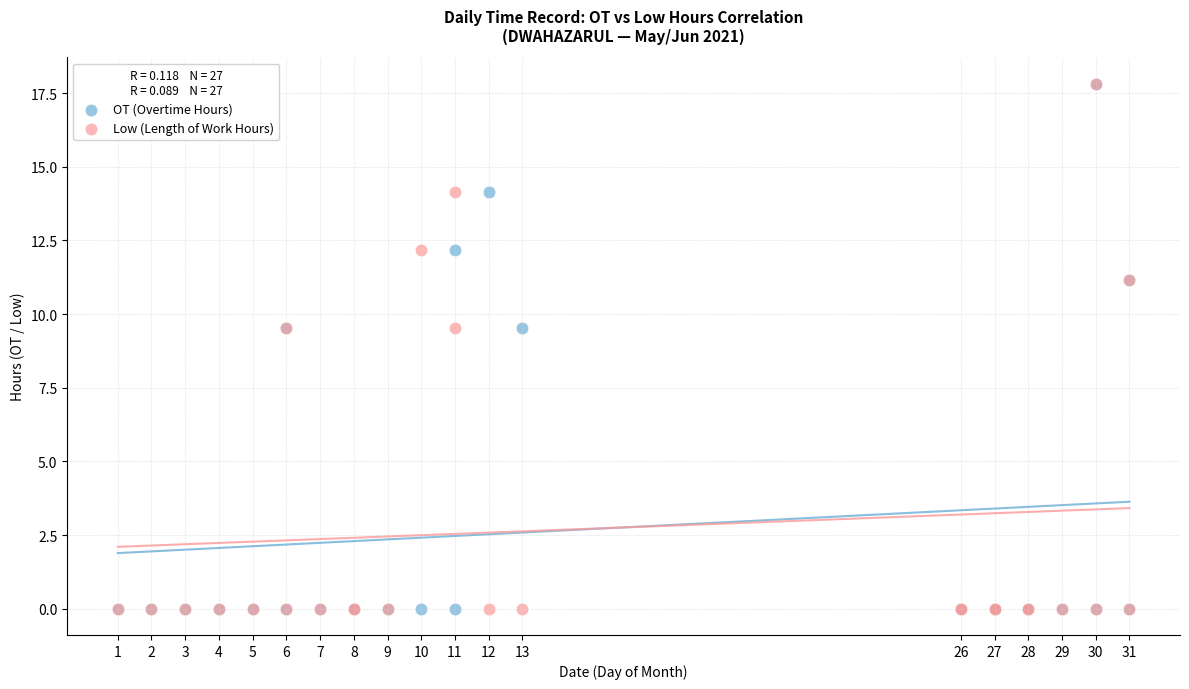

What are all the series names shown in the legend?

OT (Overtime Hours), Low (Length of Work Hours)